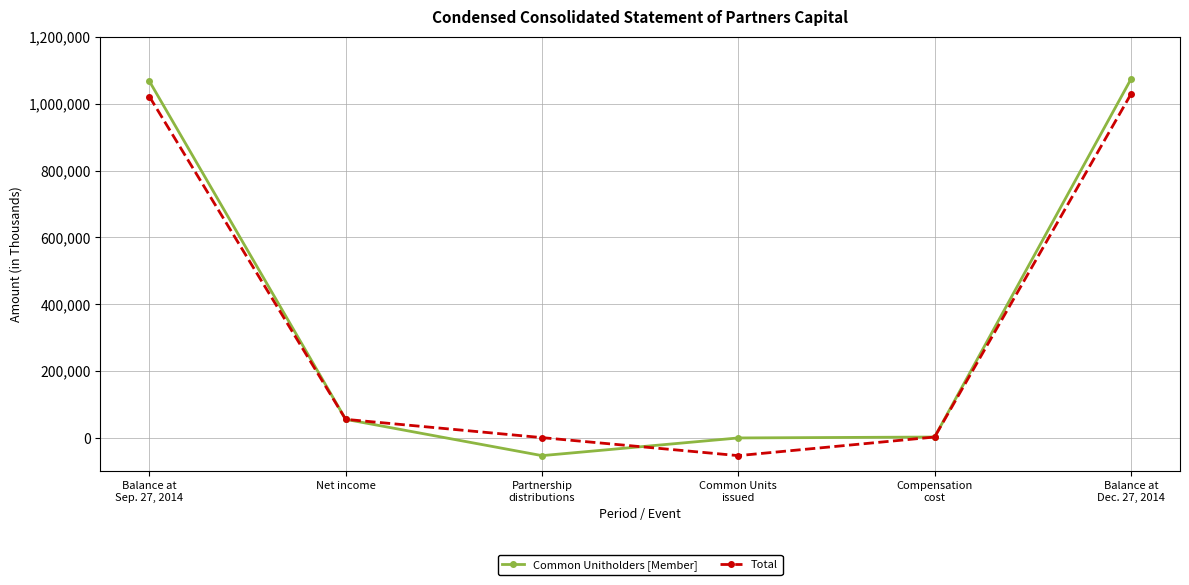

What is the sum of the Common Unitholders [Member] values at Net income and Balance at
Dec. 27, 2014?

1129085